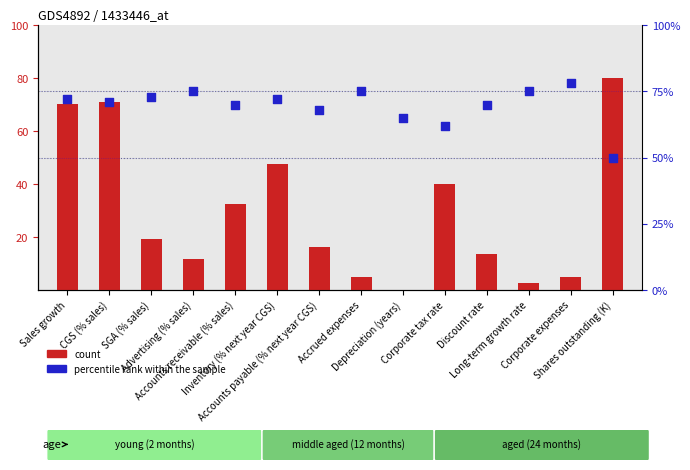

What is the total value across all series at Corporate expenses?

83.0